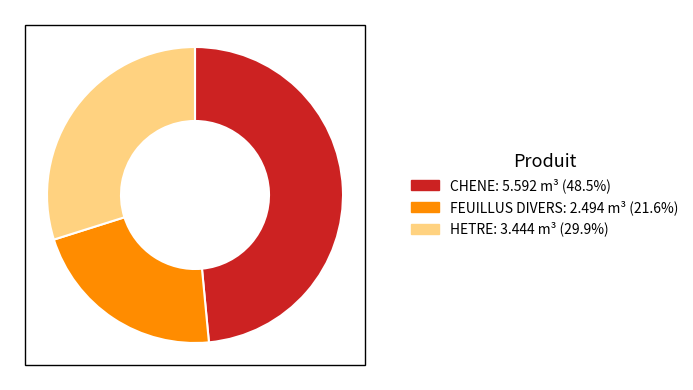

Do CHENE and HETRE together represent more than half of the pie?

Yes